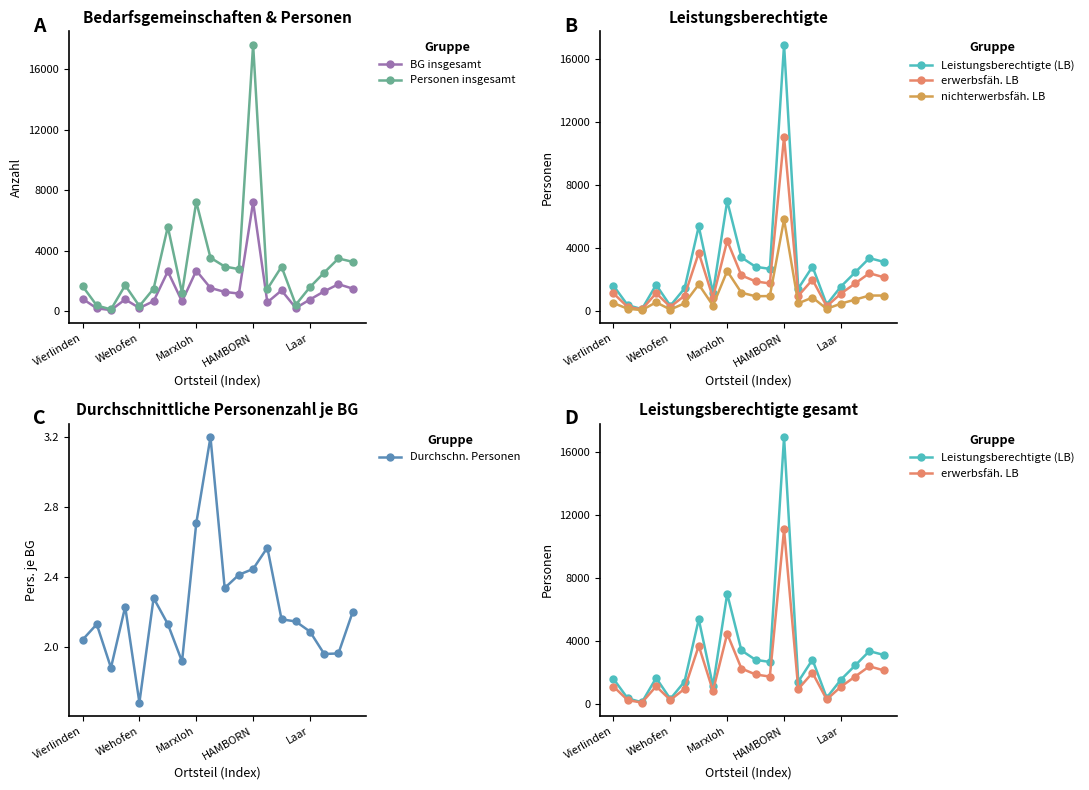

The value of Personen insgesamt at Marxloh is 3602. True or false?

False